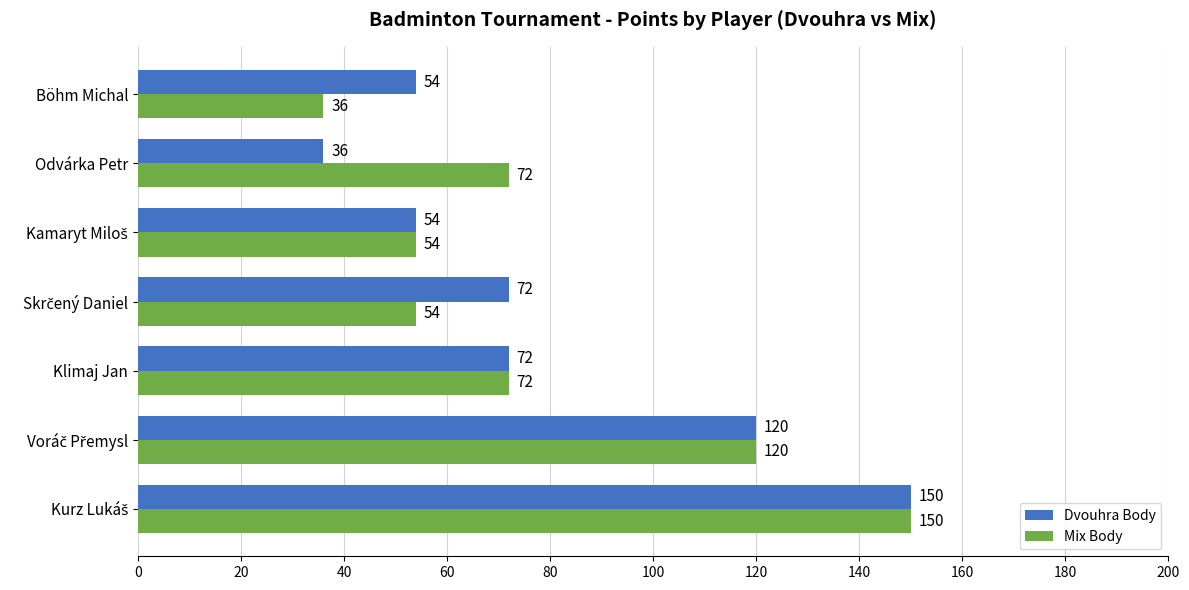

Between Odvárka Petr and Böhm Michal, which series saw the biggest shift?

Mix Body